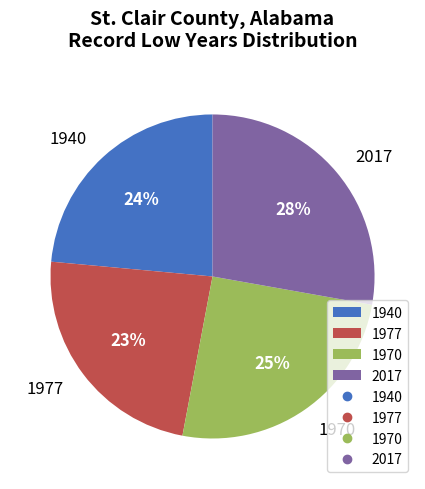

What is the largest slice in the pie chart?

2017